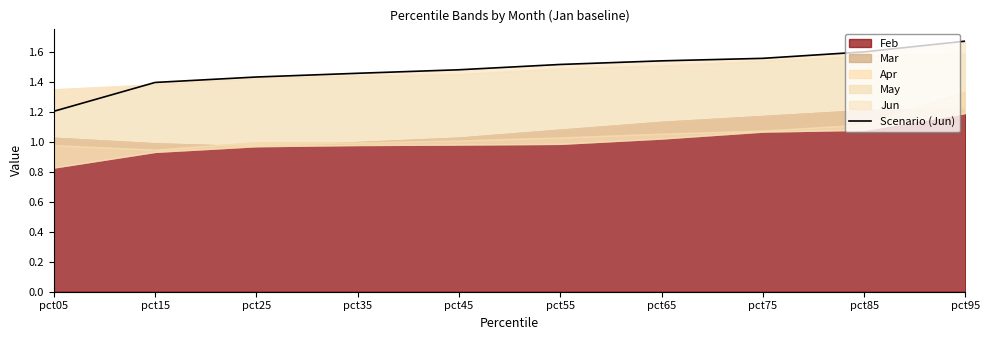

Rank the categories by value from lowest to highest.

pct05, pct15, pct25, pct35, pct45, pct55, pct65, pct75, pct85, pct95